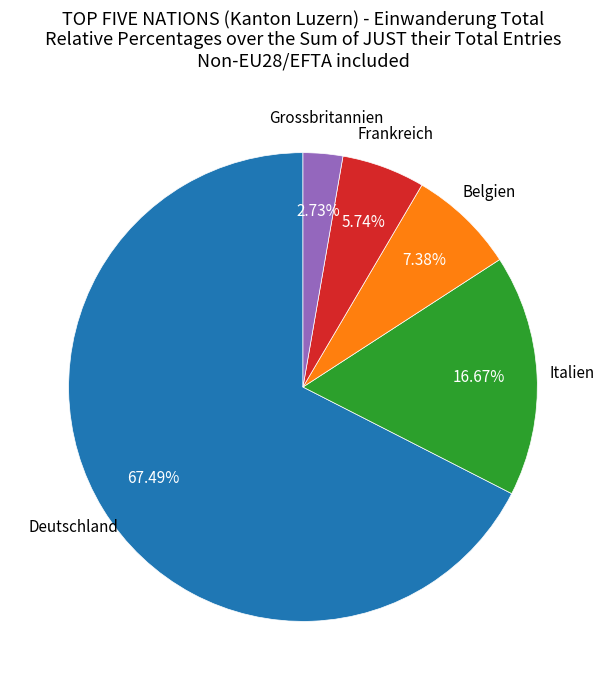

The Deutschland slice represents 77% of the pie. True or false?

False